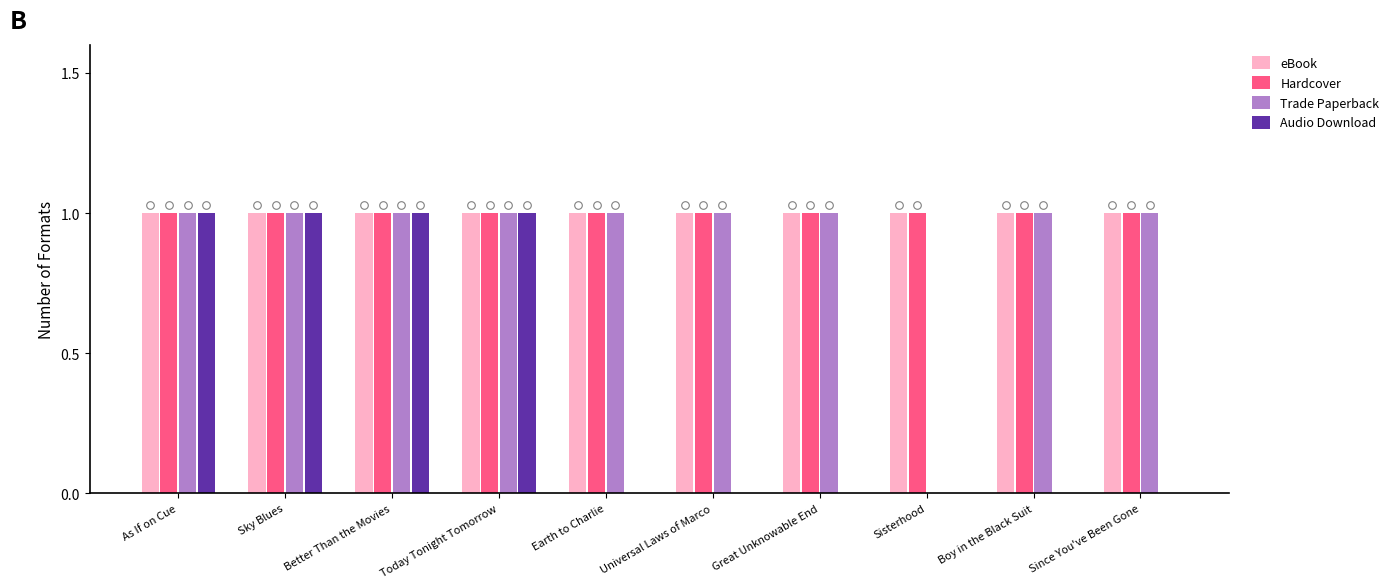

Which series has the widest spread of Y values?

Trade Paperback